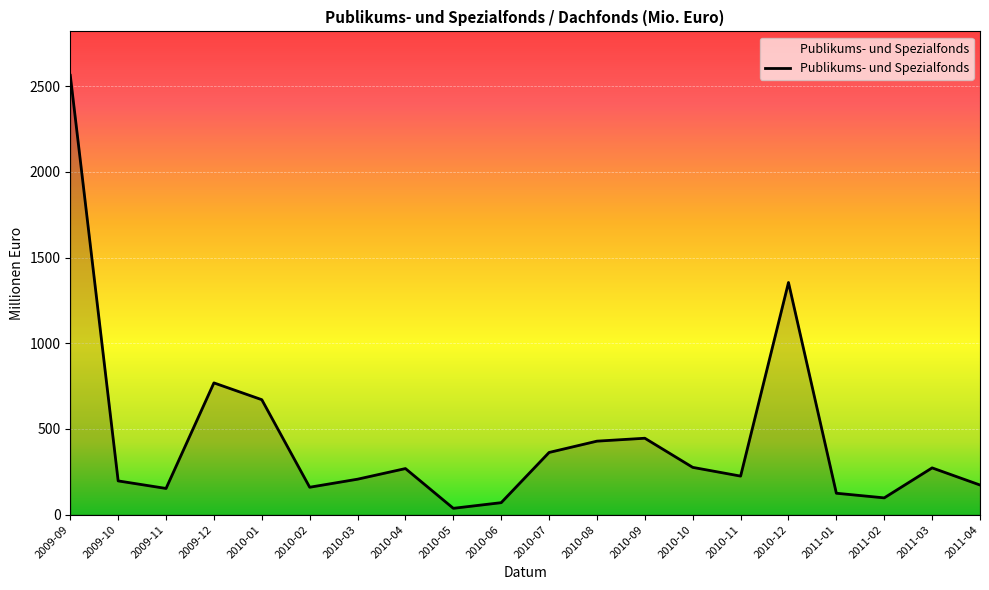

Where is the data nearest to the value 1300?

2010-12